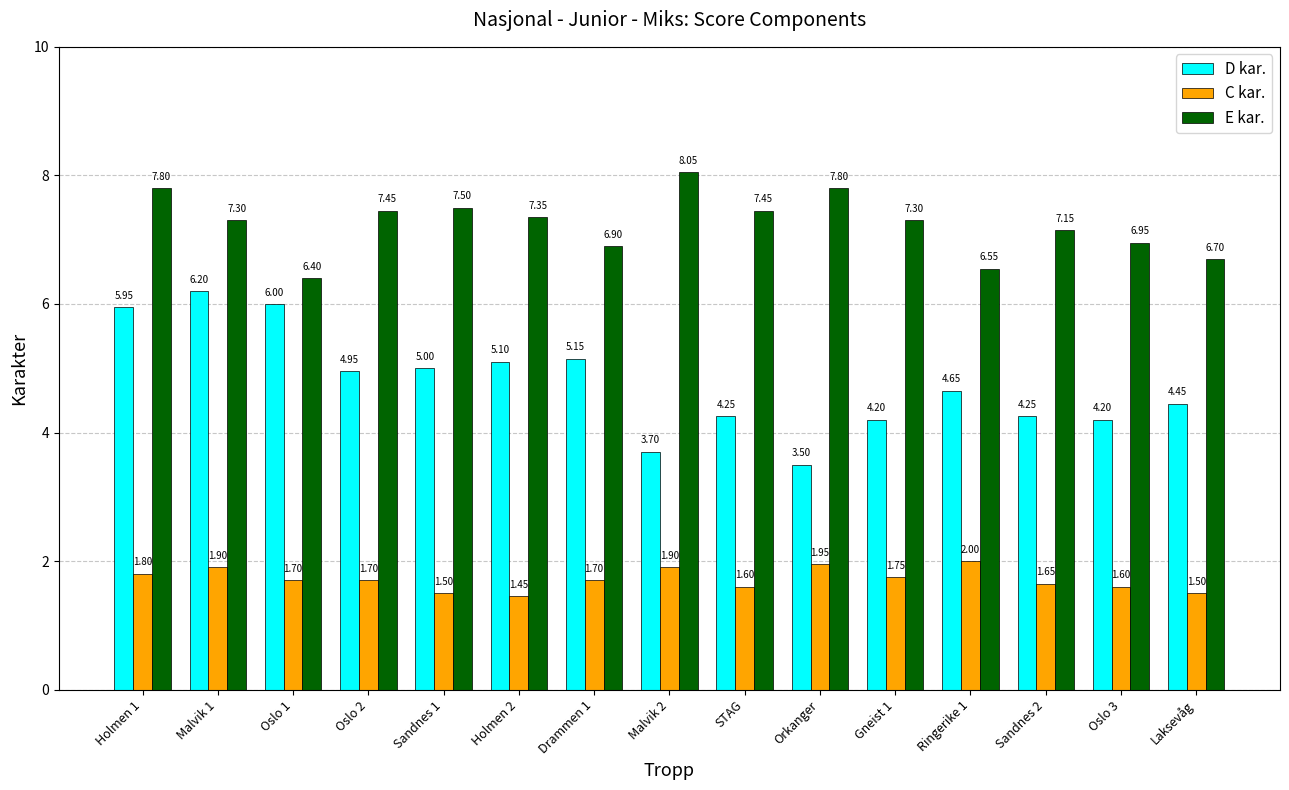

At which label does D kar. first exceed 4?

Holmen 1